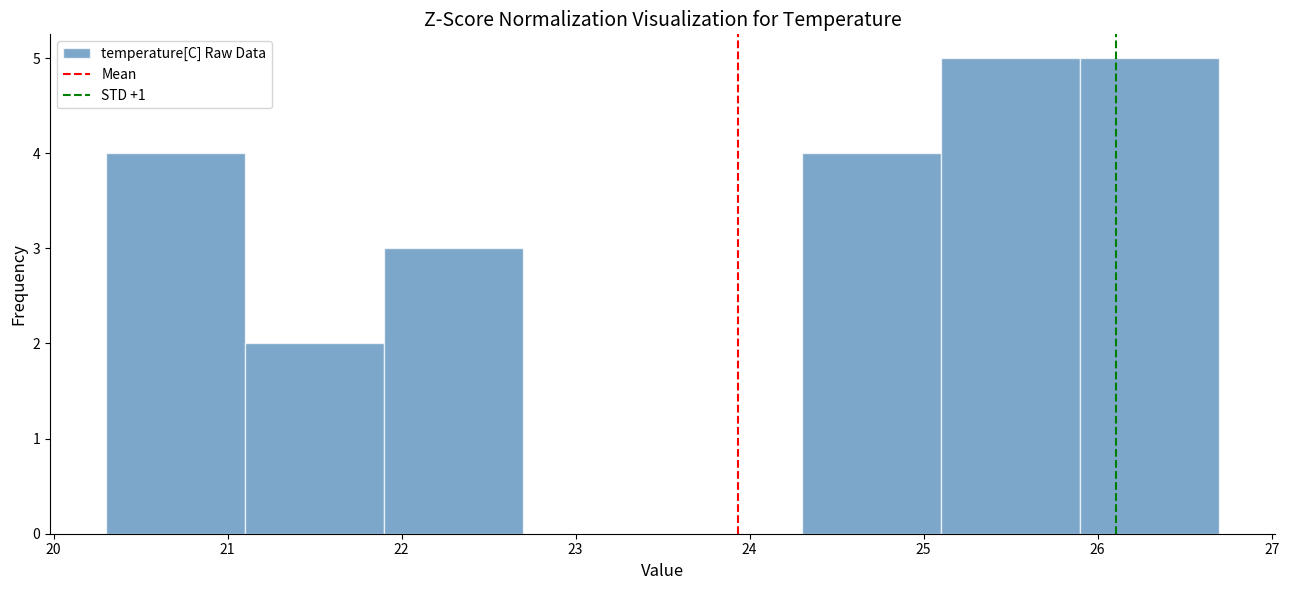

Reading left to right, list every bar in this chart as the range it spans on the x-axis followed by its height. The values are not printed on the chart, so give them approximately, as read against the axis.

20.3 to 21.1: 4
21.1 to 21.9: 2
21.9 to 22.7: 3
22.7 to 23.5: 0
23.5 to 24.3: 0
24.3 to 25.1: 4
25.1 to 25.9: 5
25.9 to 26.7: 5